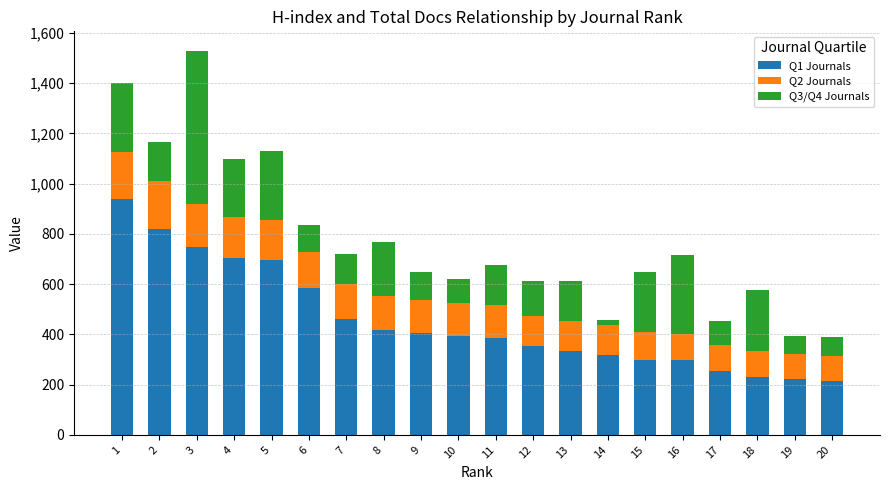

What is the difference between the maximum and minimum values in the Q1 Journals series?

725